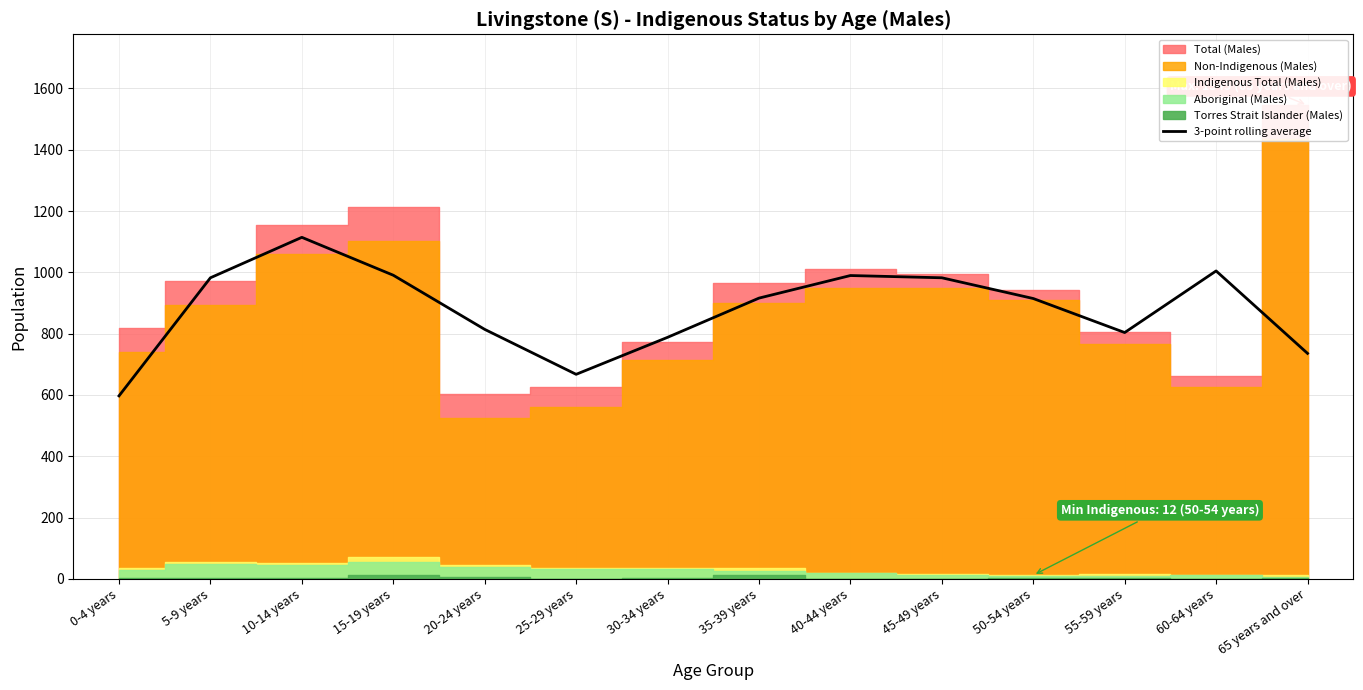

What is the average value?

878.6